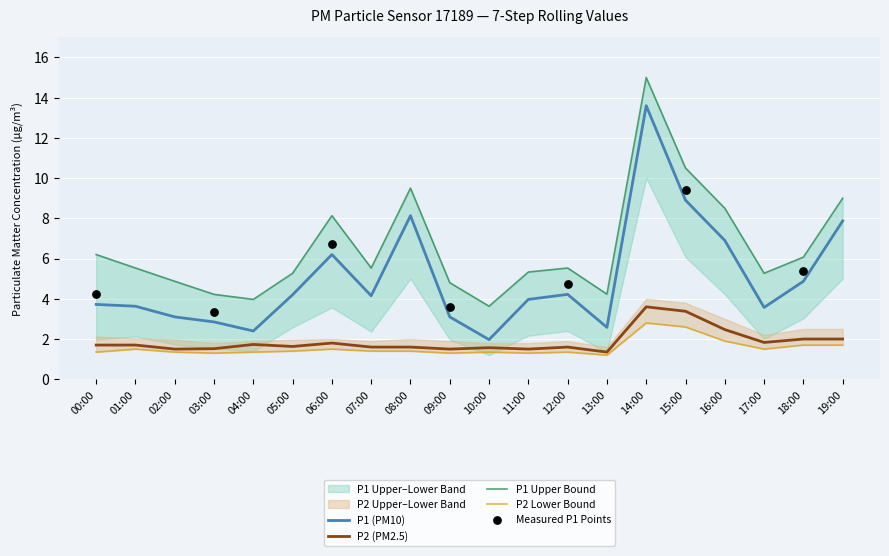

Which series has the largest total across all categories?

P1_upper